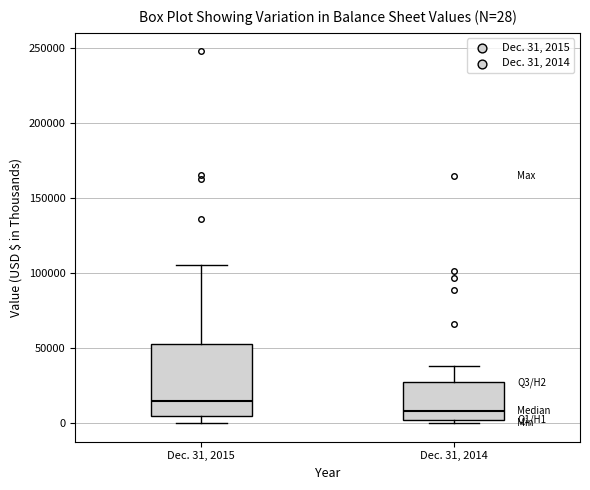

Which box is the tallest, from its lower edge to its upper edge?

Dec. 31, 2015